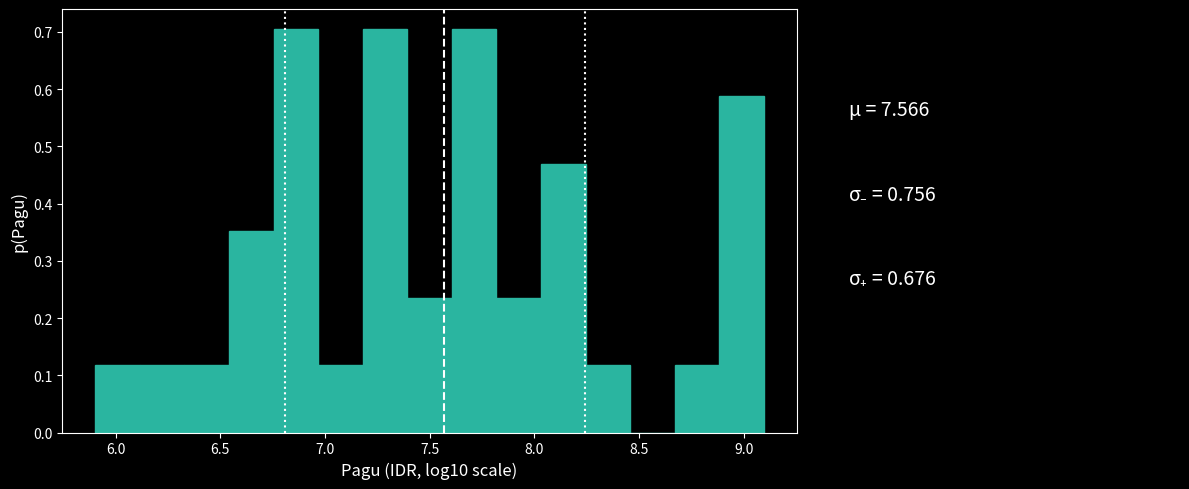

Reading left to right, transcribe this chart: for each bar, give the range it covers on the x-axis and its height. Neither the bar edges nor the heights are printed on the chart, so give them approximately, as read against the axes.

5.90 to 6.10: 0.12
6.10 to 6.35: 0.12
6.35 to 6.55: 0.12
6.55 to 6.75: 0.35
6.75 to 6.95: 0.70
6.95 to 7.20: 0.12
7.20 to 7.40: 0.70
7.40 to 7.60: 0.23
7.60 to 7.80: 0.70
7.80 to 8.05: 0.23
8.05 to 8.25: 0.47
8.25 to 8.45: 0.12
8.45 to 8.65: 0
8.65 to 8.90: 0.12
8.90 to 9.10: 0.59